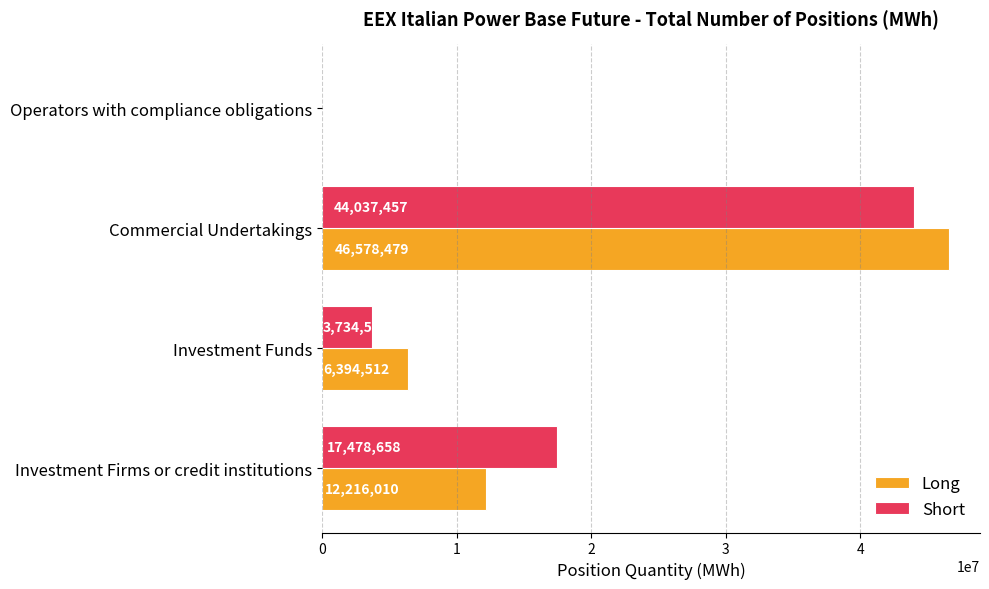

What is the highest value of the Short series?

44037456.6